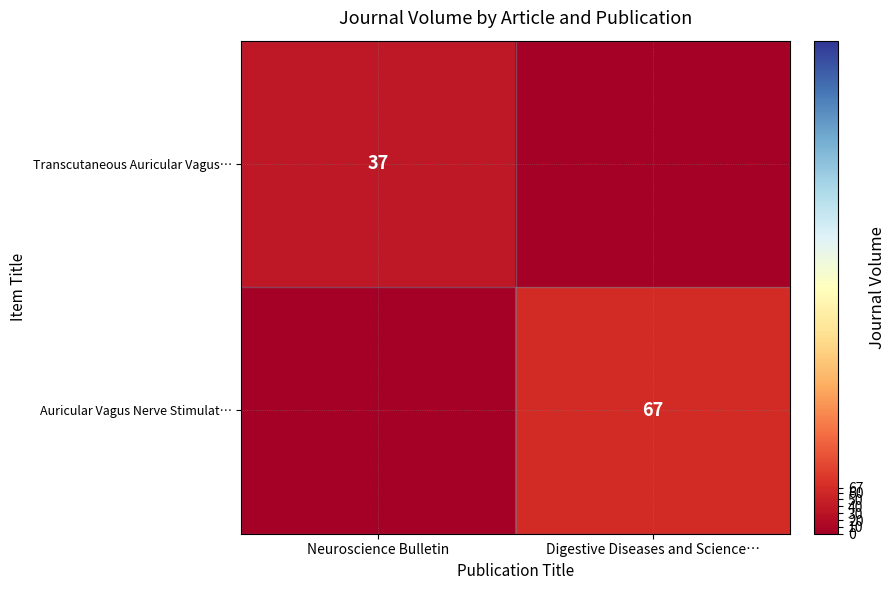

What is the total value across all series at Digestive Diseases and Science…?

67